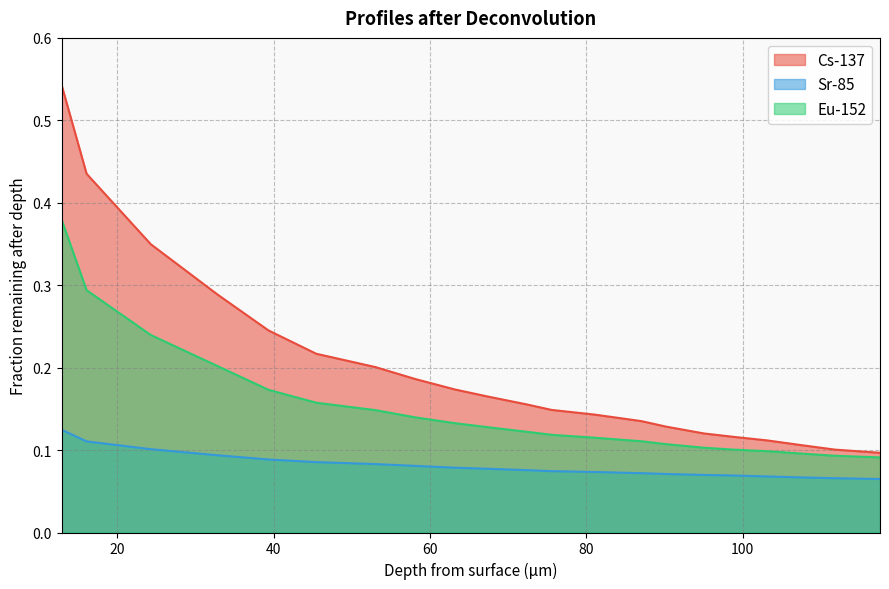

How many Eu-152 values are between 0 and 1?

21